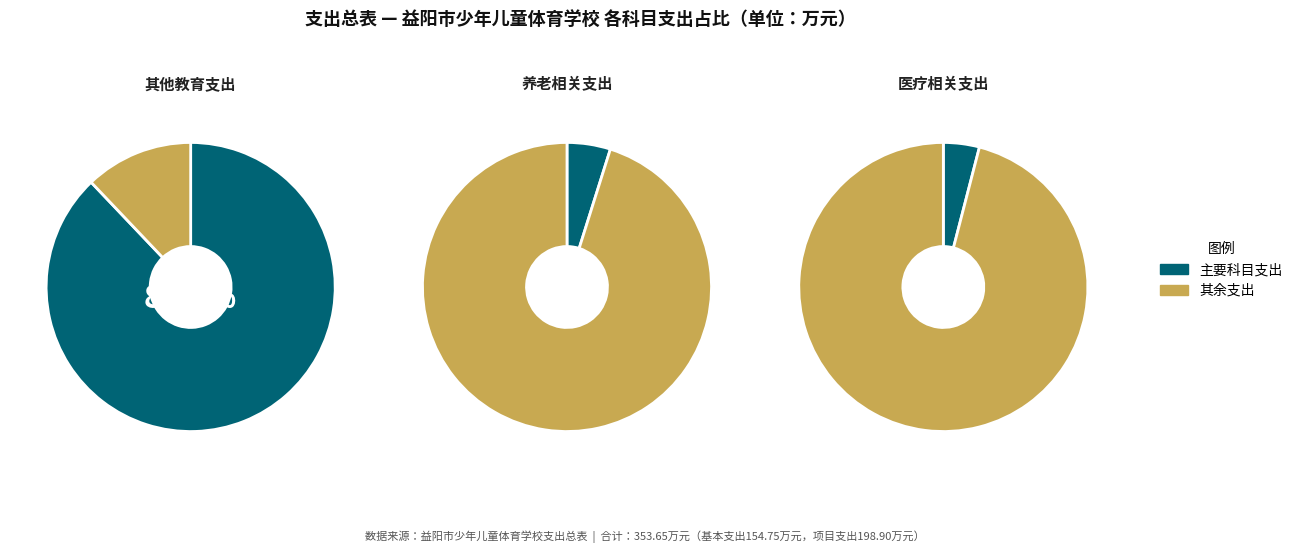

Combined, what portion of the pie is 公务员医疗补助 and 事业单位医疗?

2.9%